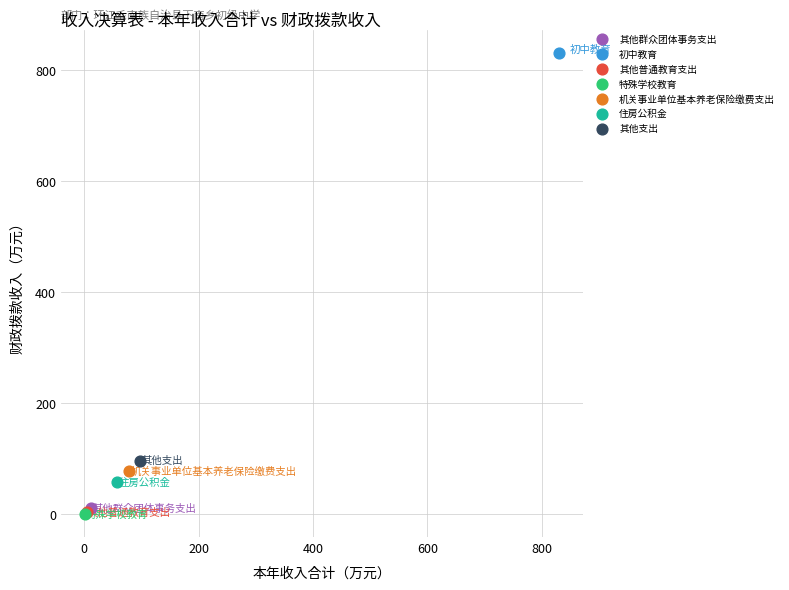

What are all the series names shown in the legend?

其他群众团体事务支出, 初中教育, 其他普通教育支出, 特殊学校教育, 机关事业单位基本养老保险缴费支出, 住房公积金, 其他支出